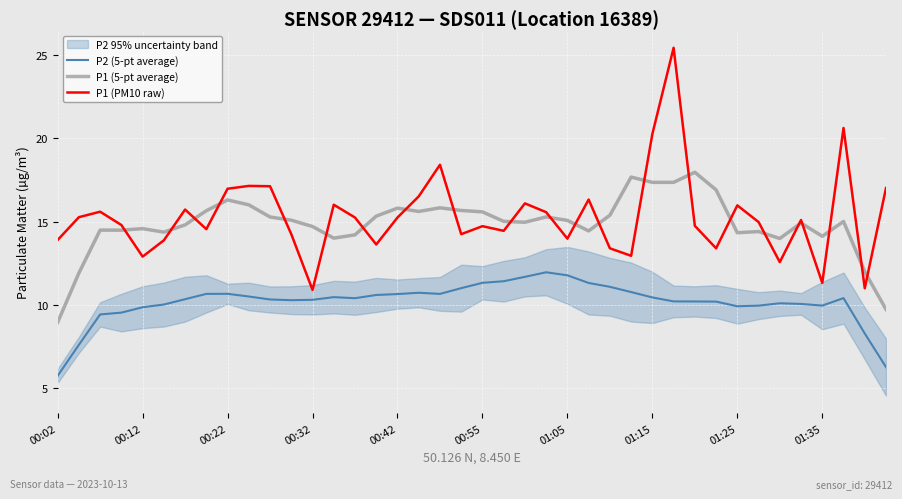

True or false: P2 (5-pt average) and P1 (PM10 raw) intersect in this chart.

False